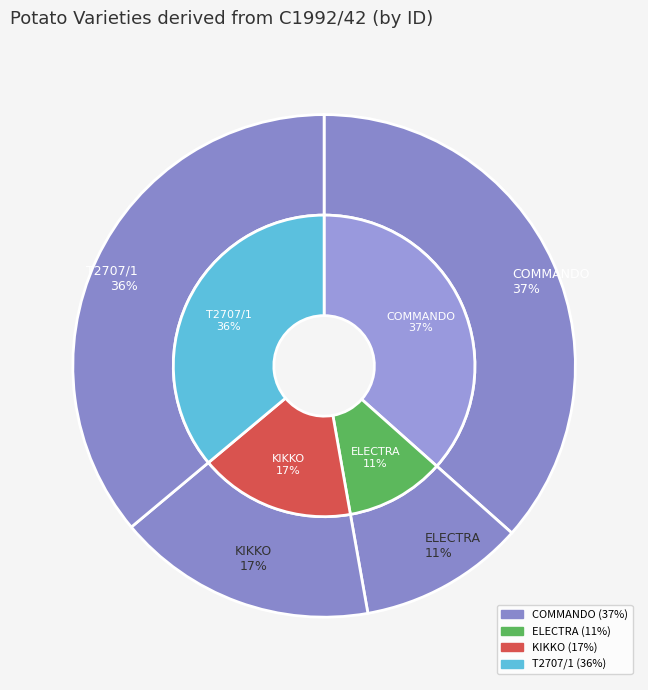

Between KIKKO and ELECTRA, which is larger?

KIKKO